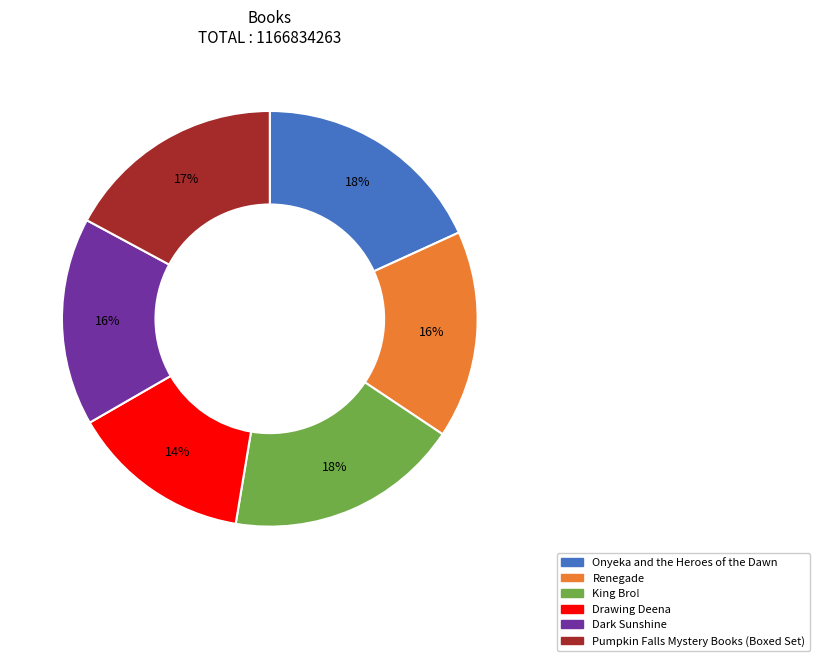

Is it true that Onyeka and the Heroes of the Dawn is 18% of the pie?

True